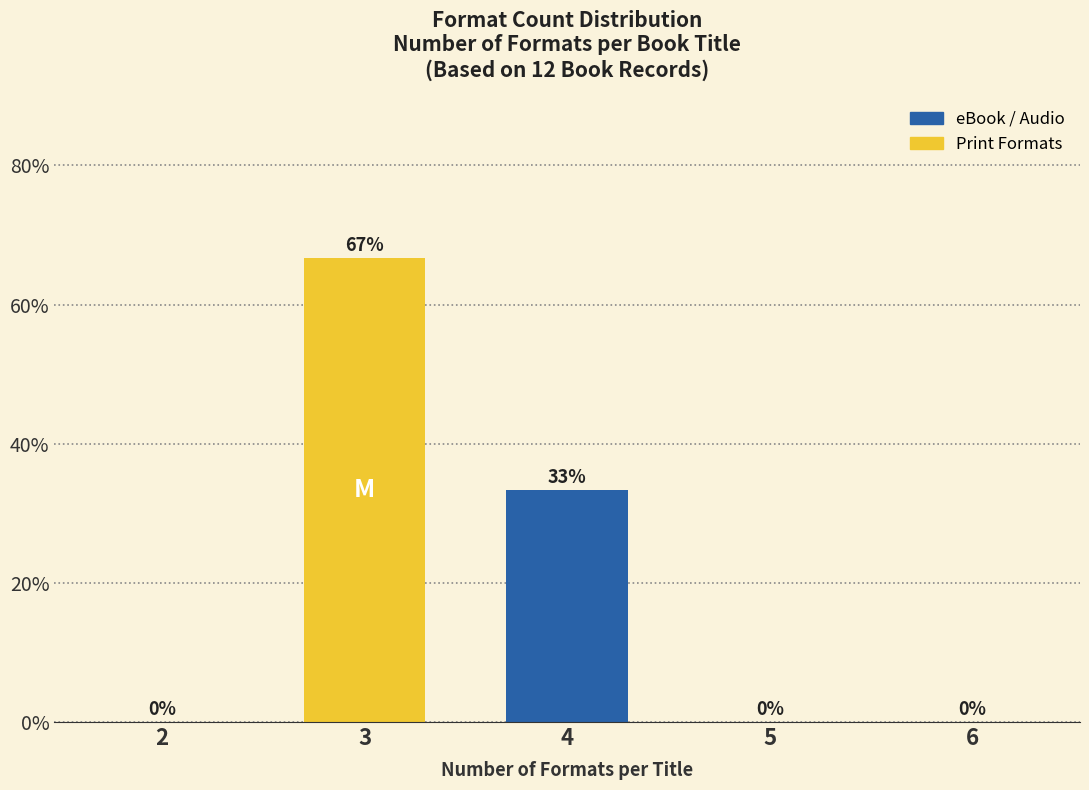

What is the sum of all values?

100.0